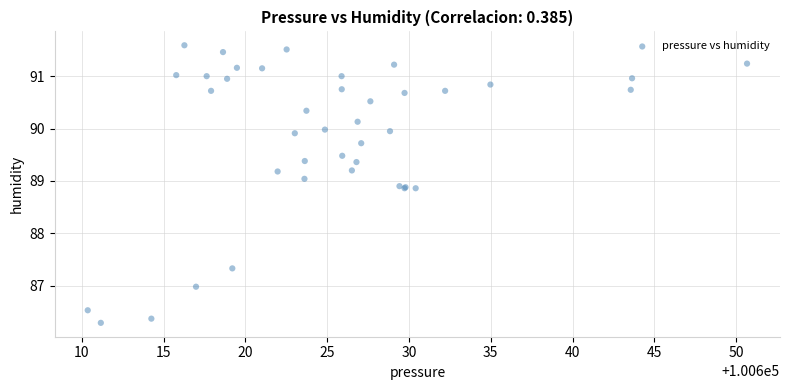

What Y value in the scatter plot is closest to 88?

87.3